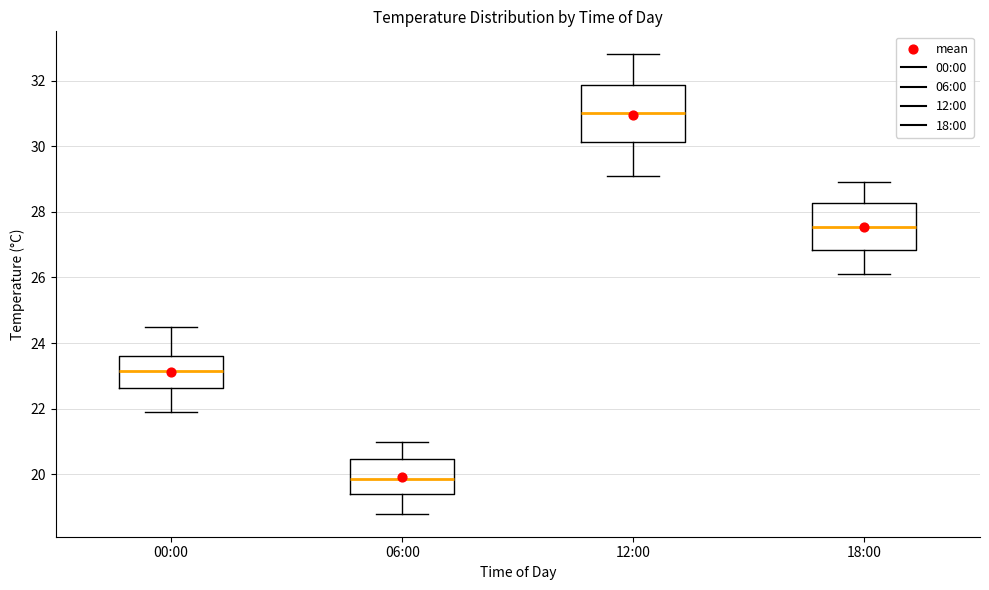

Comparing the boxes themselves (not the whiskers), which one is the tallest?

12:00